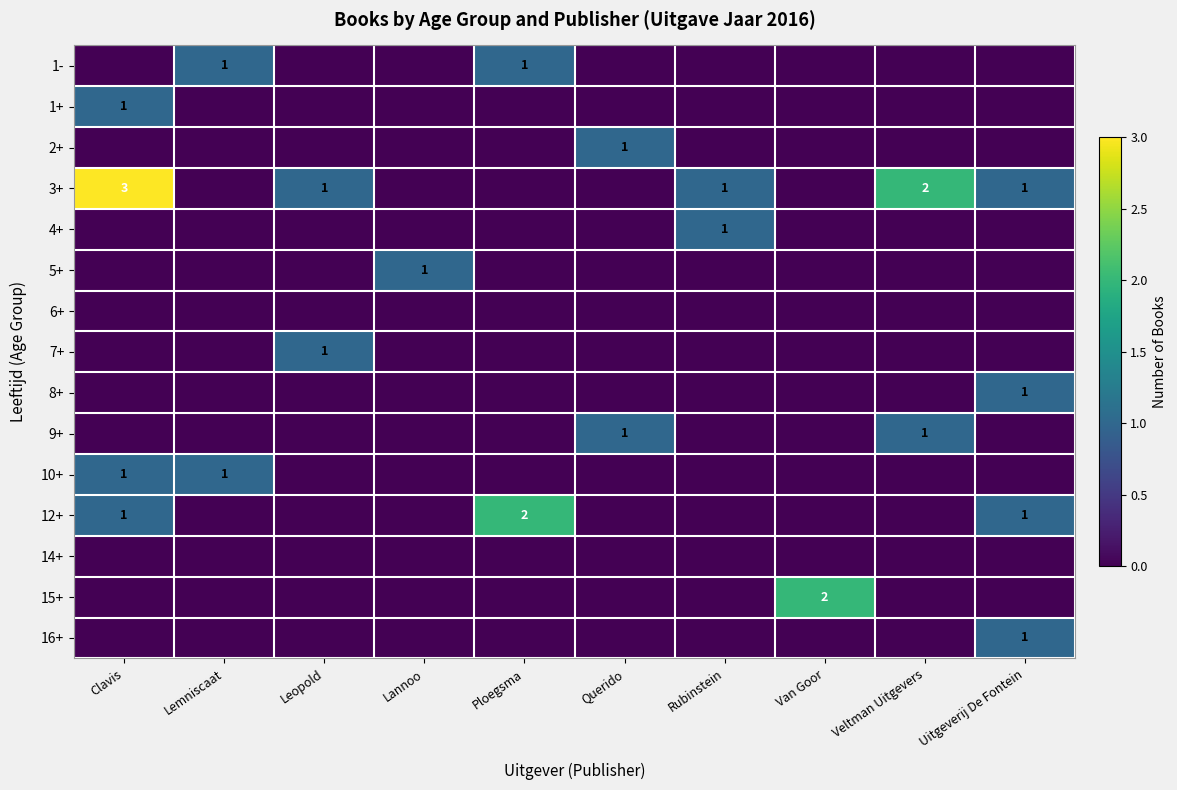

What is the spread (max minus min) of values at Leopold?

1